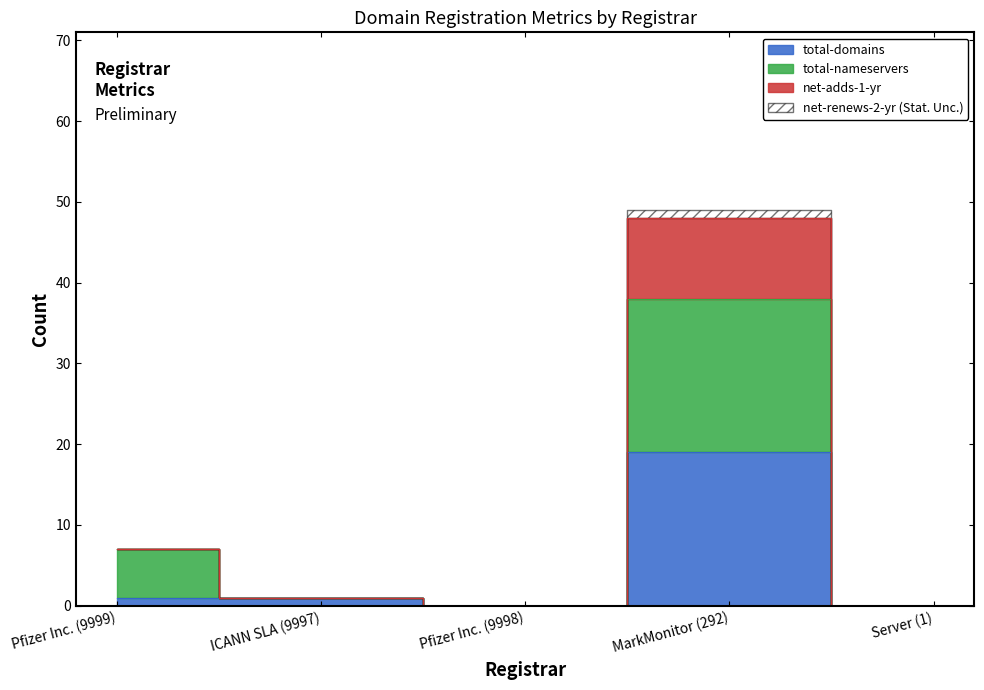

Does the chart have visible grid lines?

No